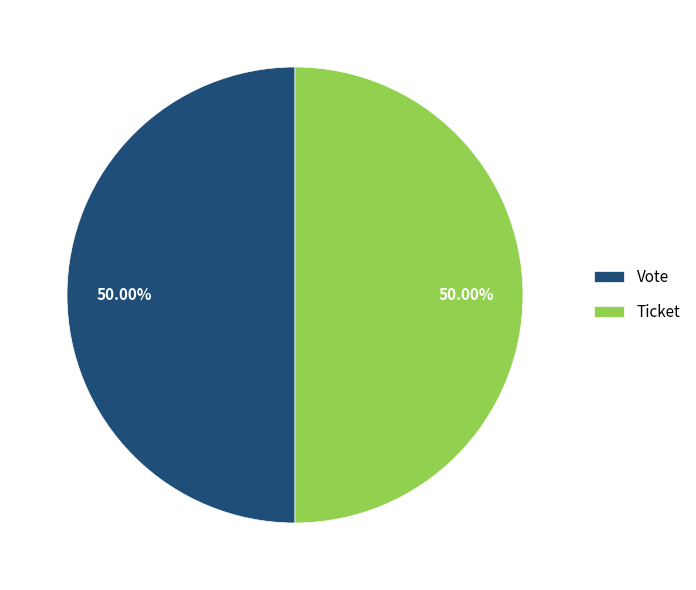

Is the sum of Ticket and Vote greater than half?

Yes